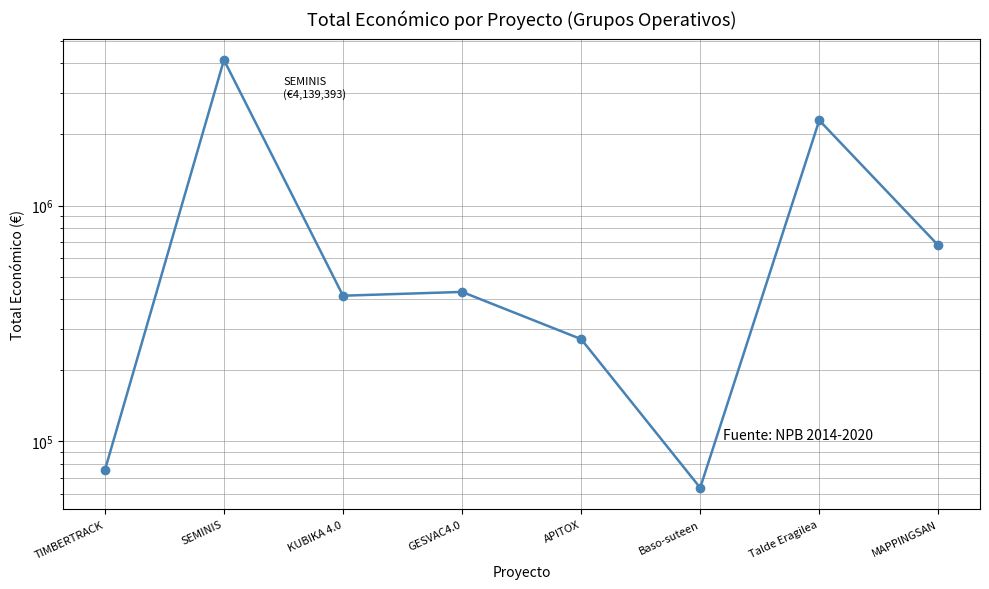

How many lines are shown in the chart?

1